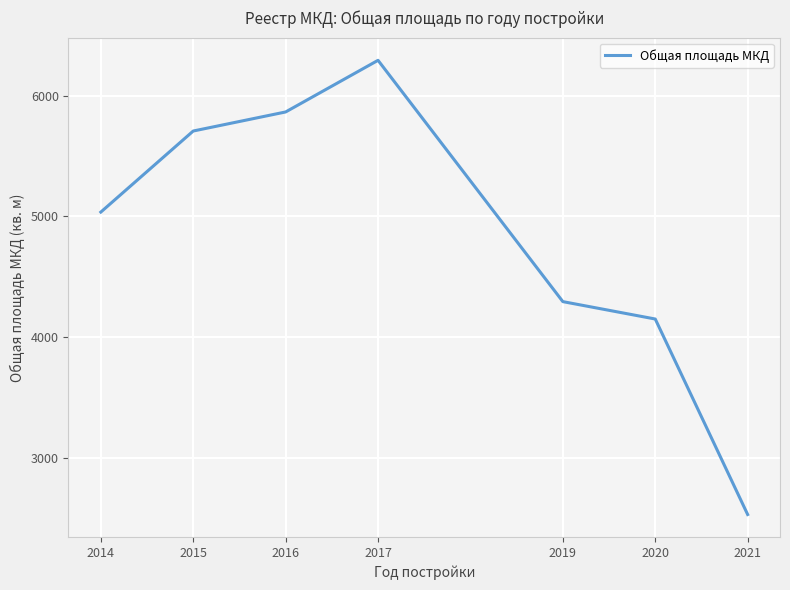

What is the smallest value displayed?

2527.7